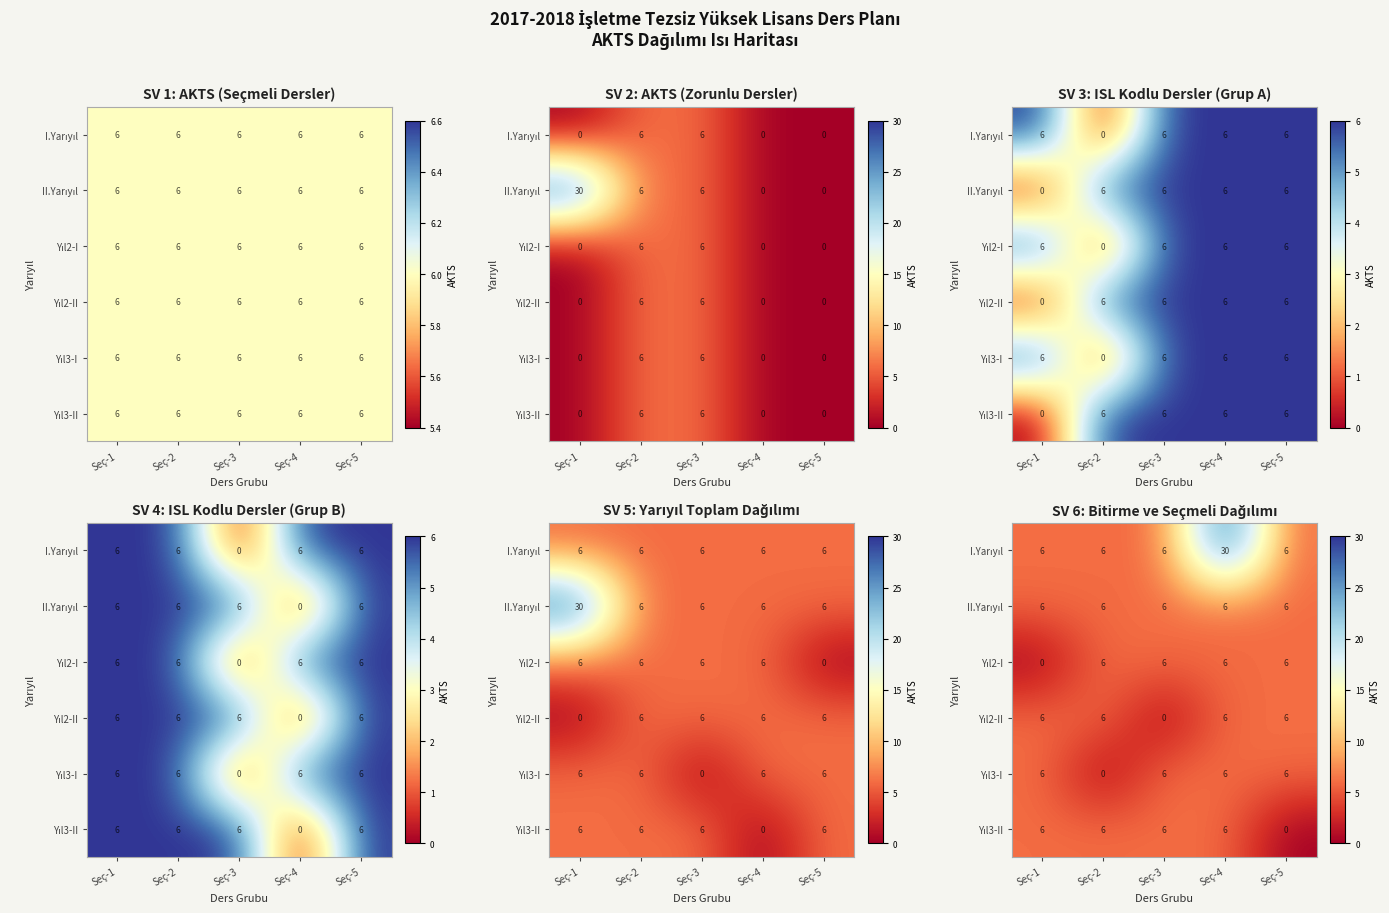

What is the maximum value shown in the chart?

30